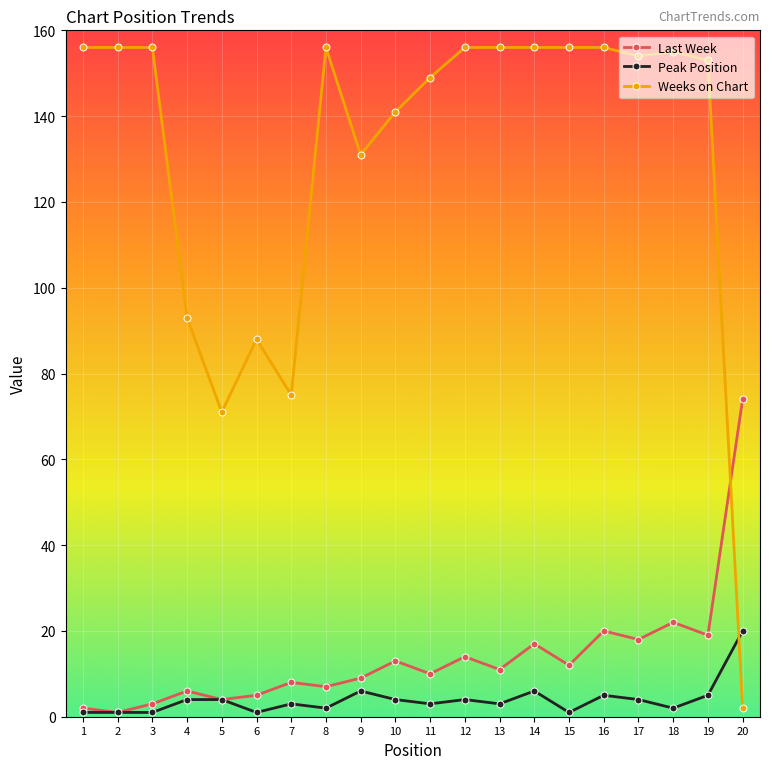

At 4, list the series in order from smallest to largest.

Peak Position, Last Week, Weeks on Chart